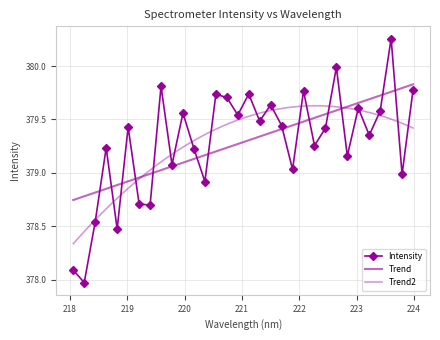

Rank the categories by value from lowest to highest.

218.2508, 218.0596, 218.8244, 218.442, 219.3979, 219.2067, 220.3533, 223.7895, 221.8812, 219.7801, 222.8355, 220.1623, 218.6332, 222.263, 223.2172, 222.4538, 219.0156, 221.6902, 221.3083, 220.9264, 219.9712, 223.408, 223.0264, 221.4993, 220.7354, 220.5444, 221.1174, 222.0721, 223.9802, 219.589, 222.6447, 223.5987